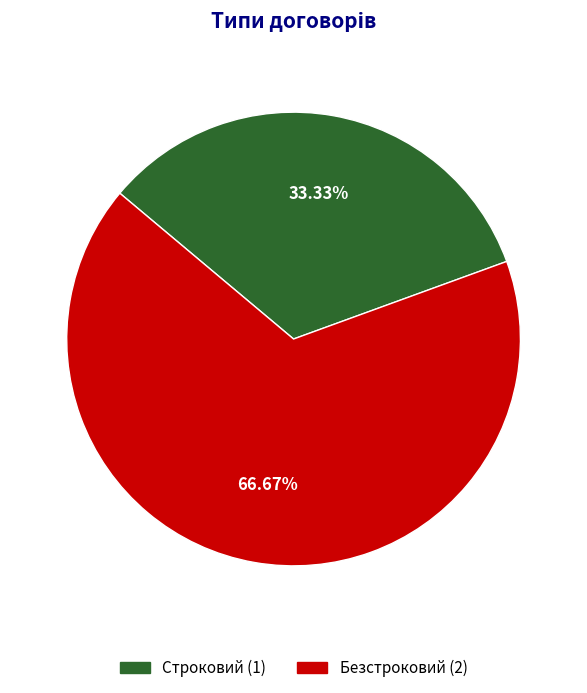

Is there any slice that represents more than half of the pie?

Yes